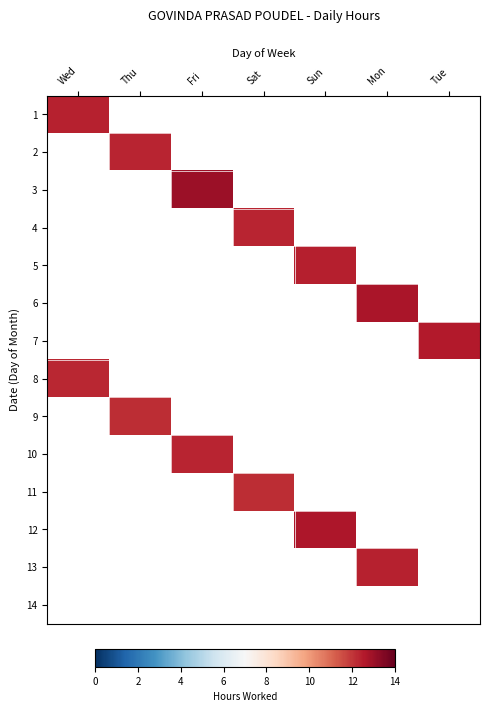

Which category has the highest value across all series?

Fri